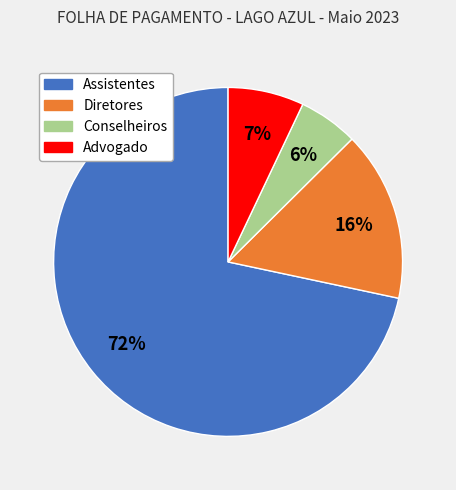

To the nearest percent, what is the average slice percentage?

25%